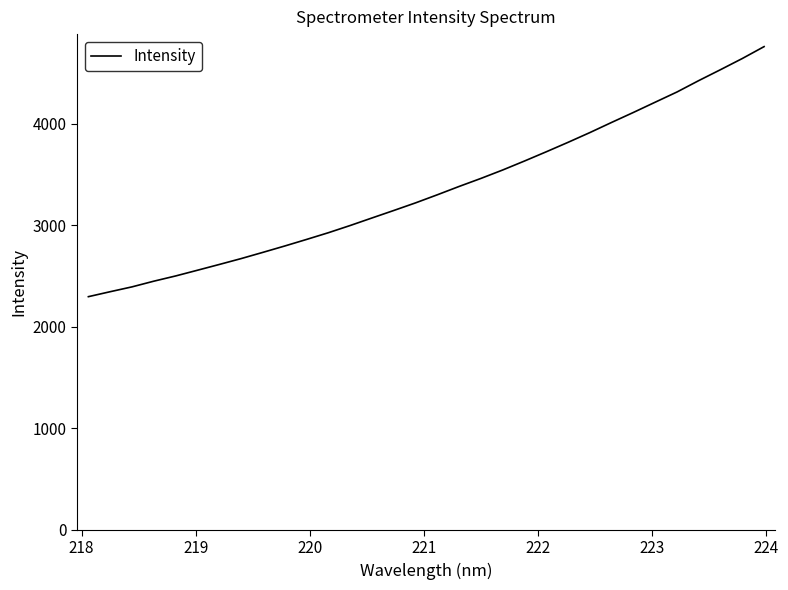

What is the greatest value displayed?

4759.5